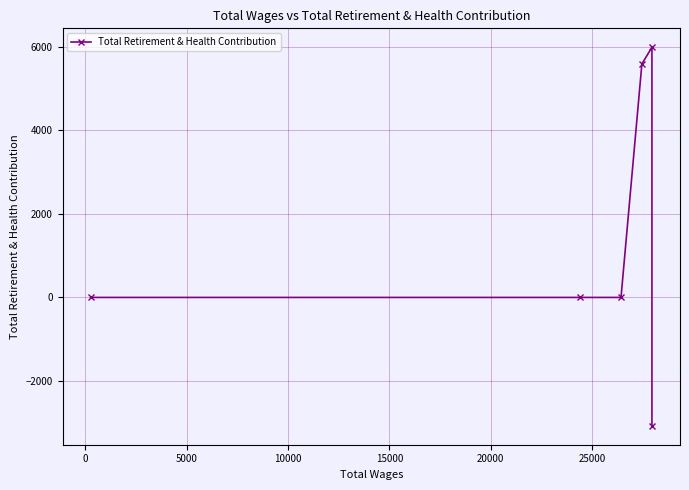

Is it true that the value at 10000 is 2937?

False